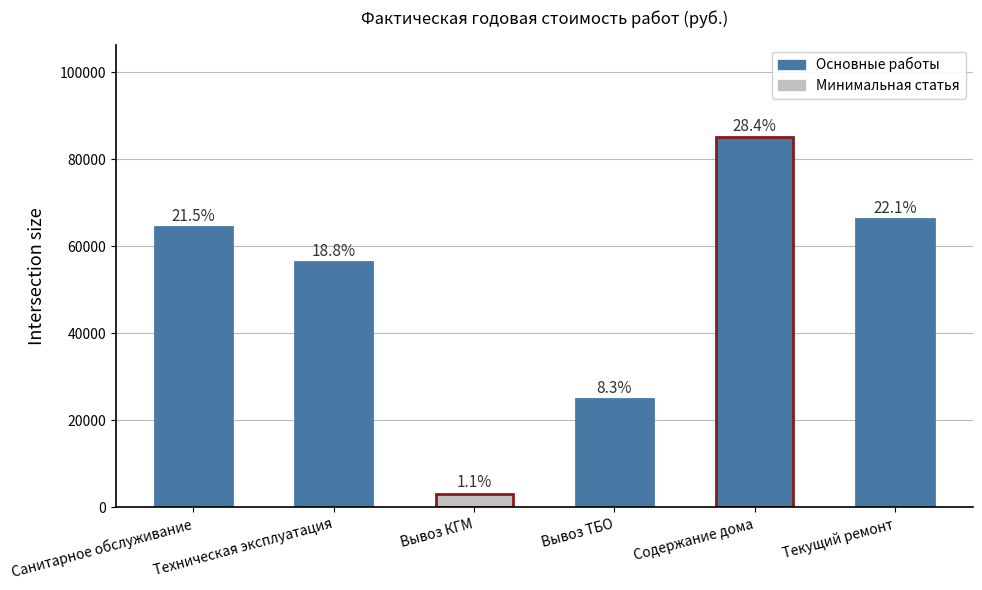

How many bars are there in total?

6